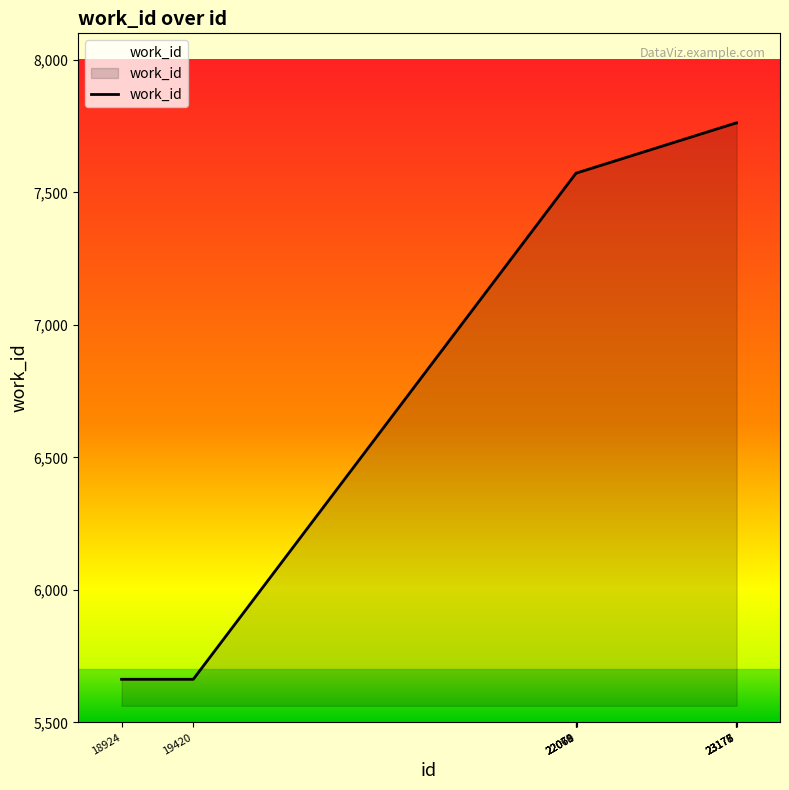

How many categories are shown in the chart?

10